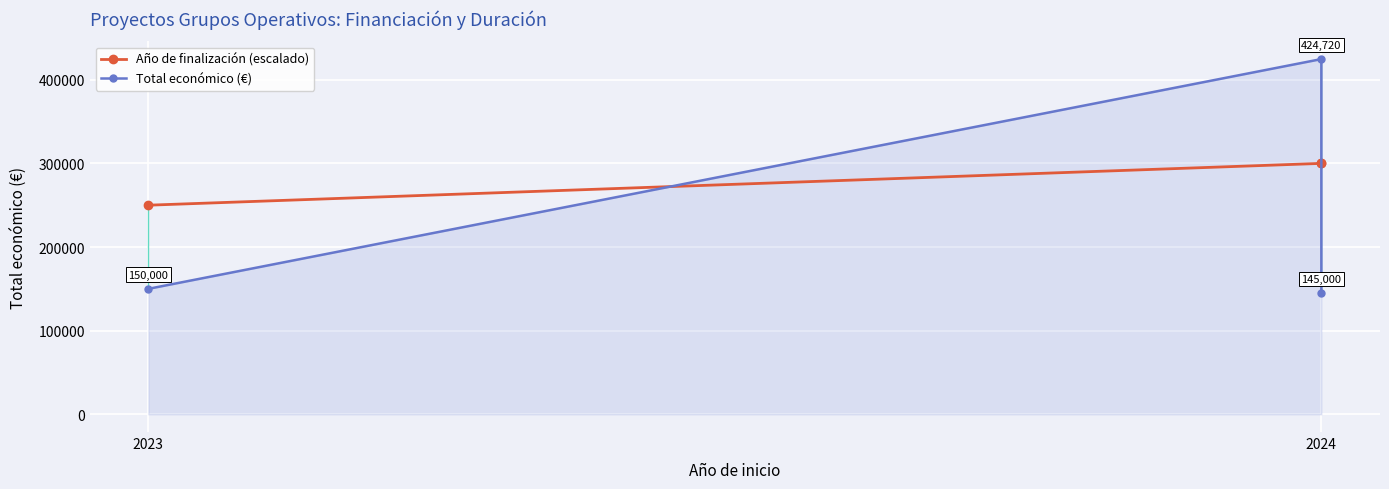

Where is Total económico (€) nearest to the value 284860?

2023